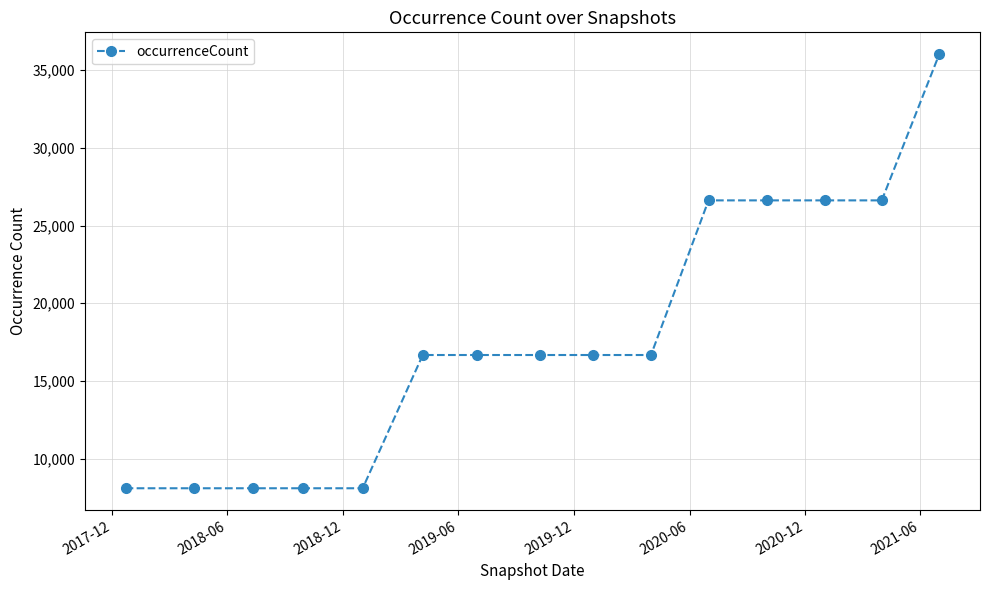

Reading right to left, extract all data points from this chart.

36039	26621	26621	26621	26621	16669	16669	16669	16669	16669	8093	8093	8093	8093	8093